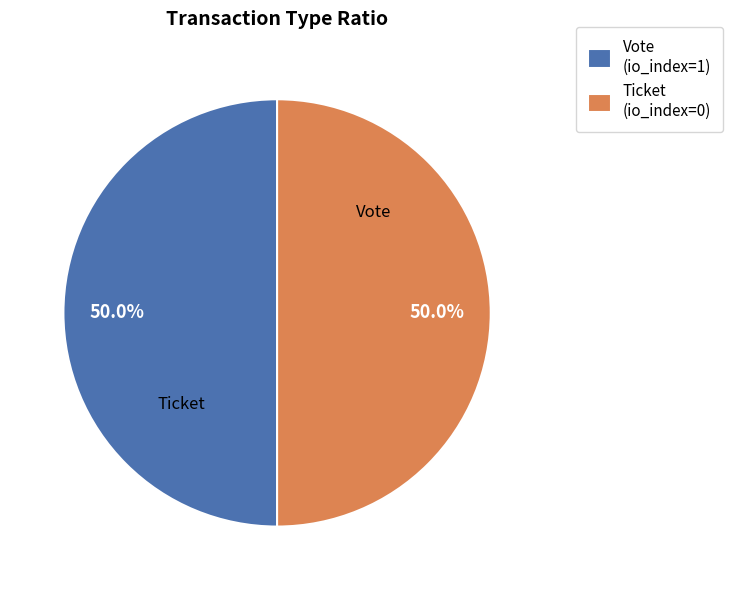

What percentage do Ticket (io_index=0) and Vote (io_index=1) together represent?

100.0%